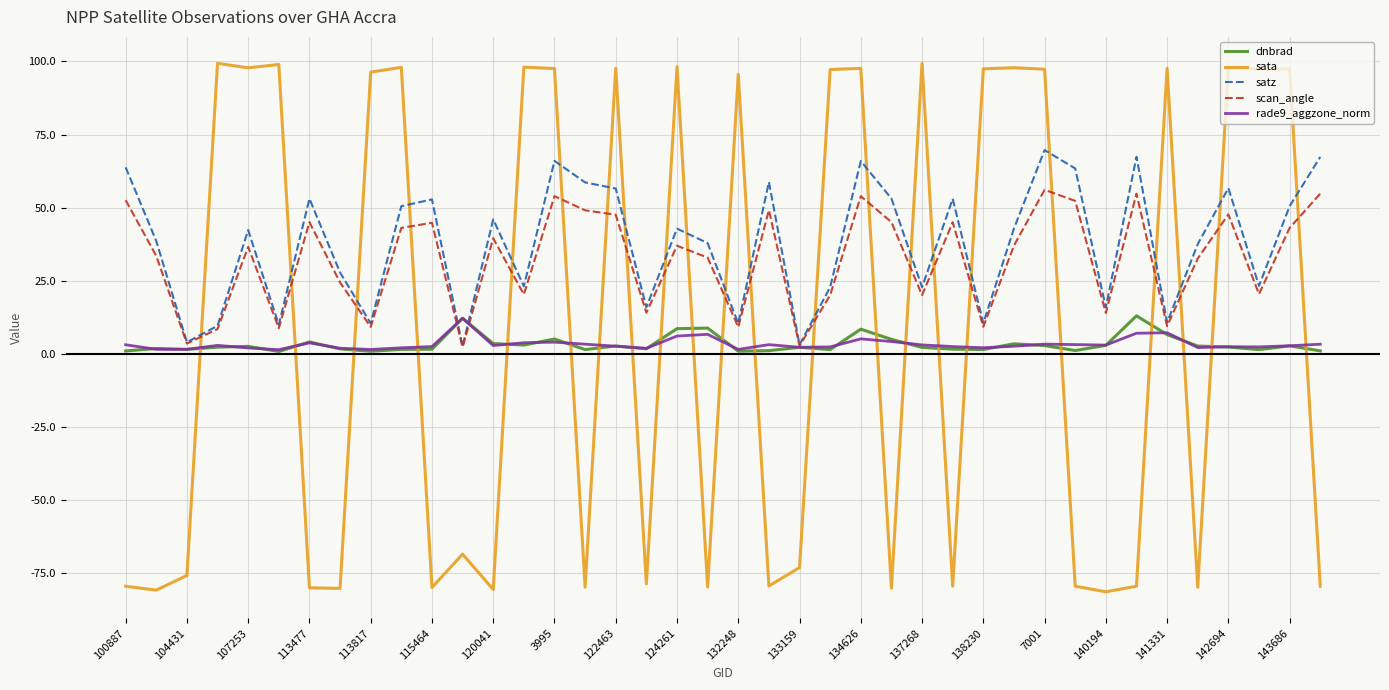

True or false: dnbrad and satz cross at least once.

True